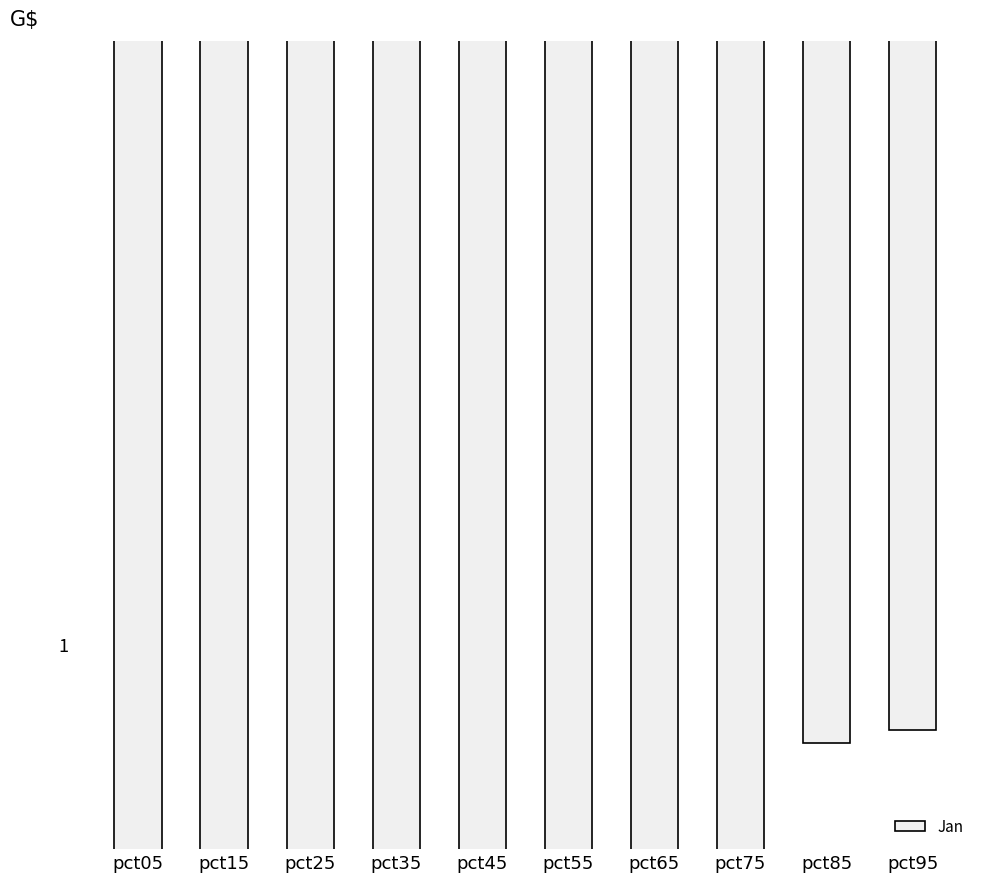

What is the sum of the values at pct35 and pct95?

2.5